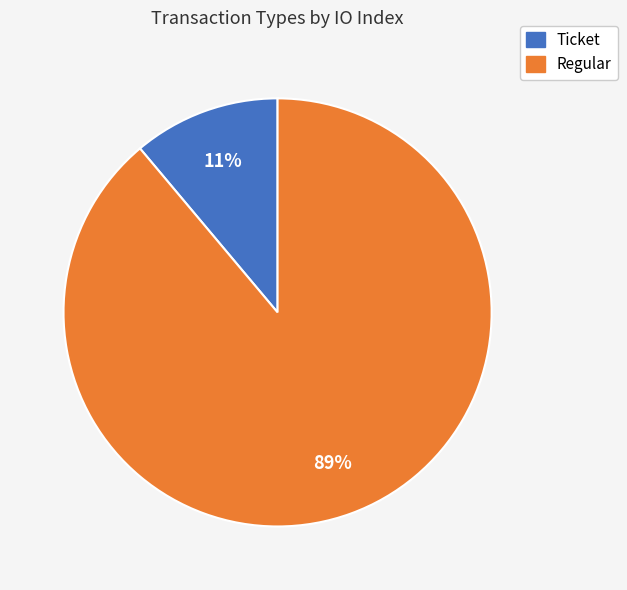

To the nearest percent, what is the combined percentage of Ticket and Regular?

100%